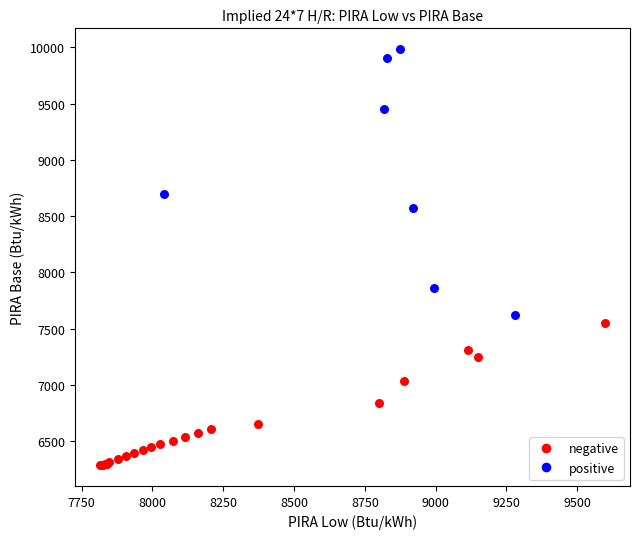

What are all the series names shown in the legend?

negative, positive